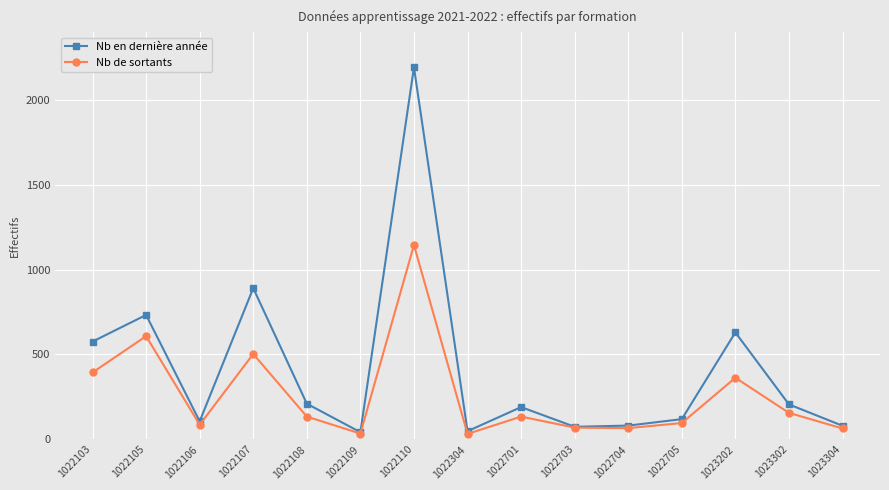

What value does the Nb de sortants series have at 1022704?

66